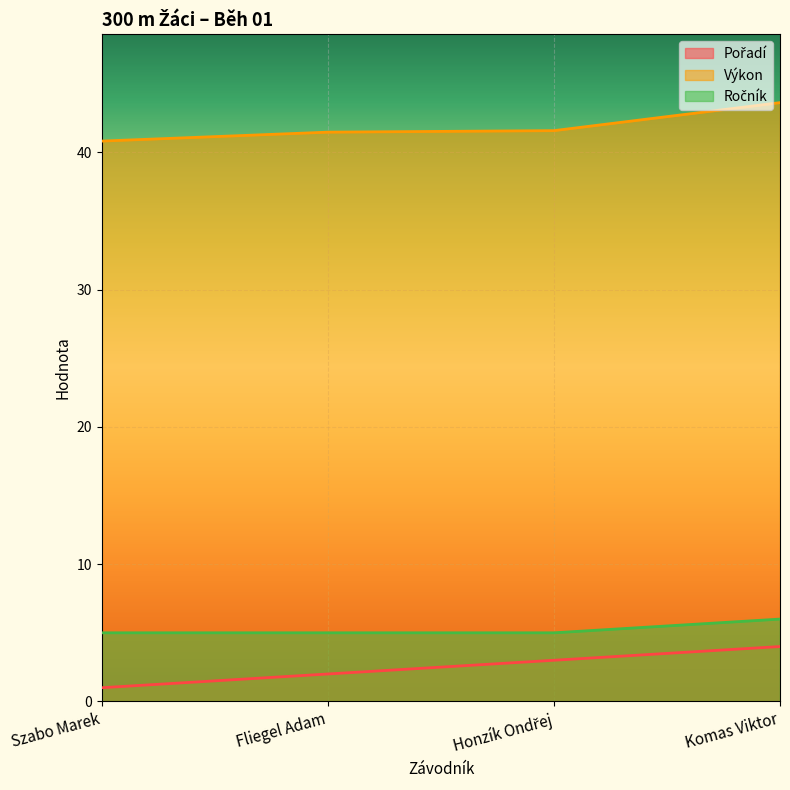

True or false: Výkon and Pořadí intersect in this chart.

False